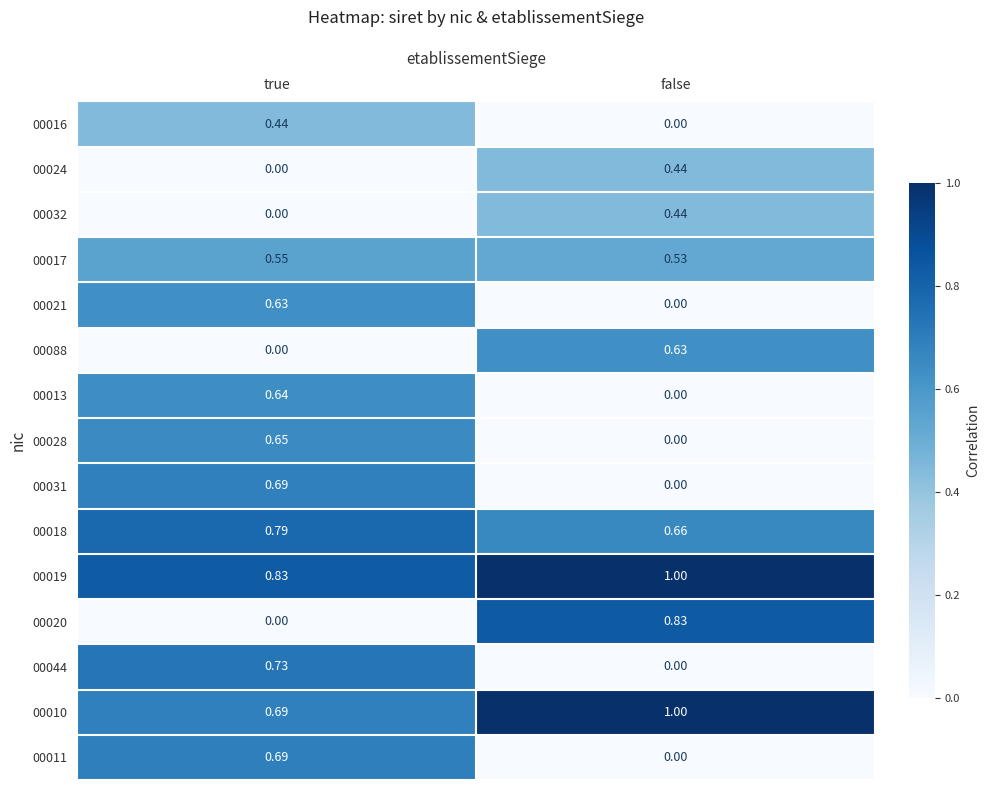

Which category has the highest value across all series?

false